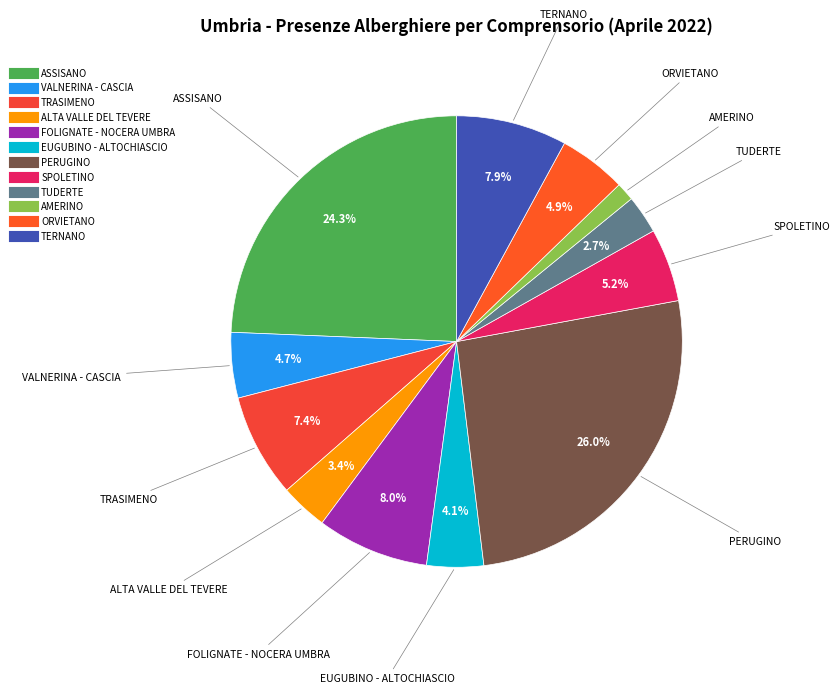

To the nearest percent, what is the difference between the largest and smallest slice percentages?

25%